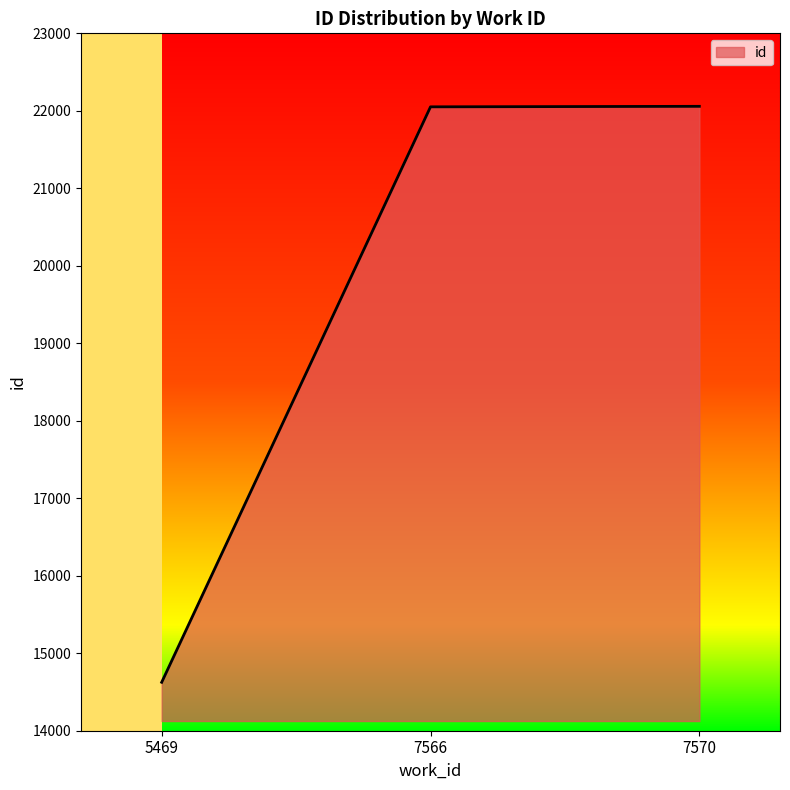

What is the minimum value shown in the chart?

14625.0